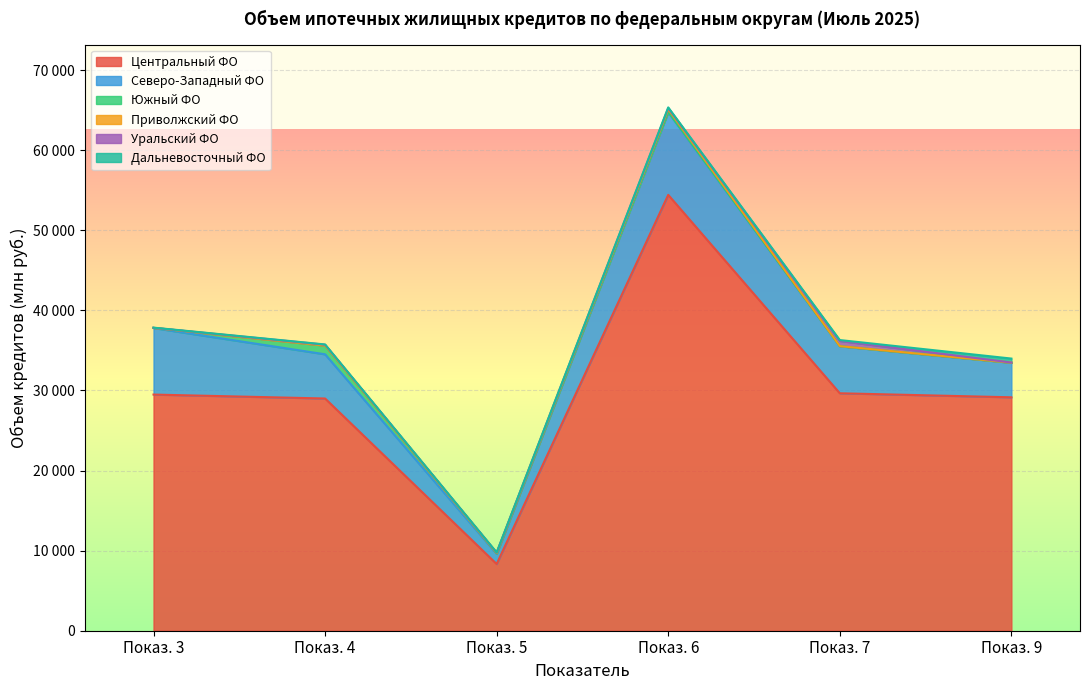

How many interior local peaks does the Южный ФО series have?

2